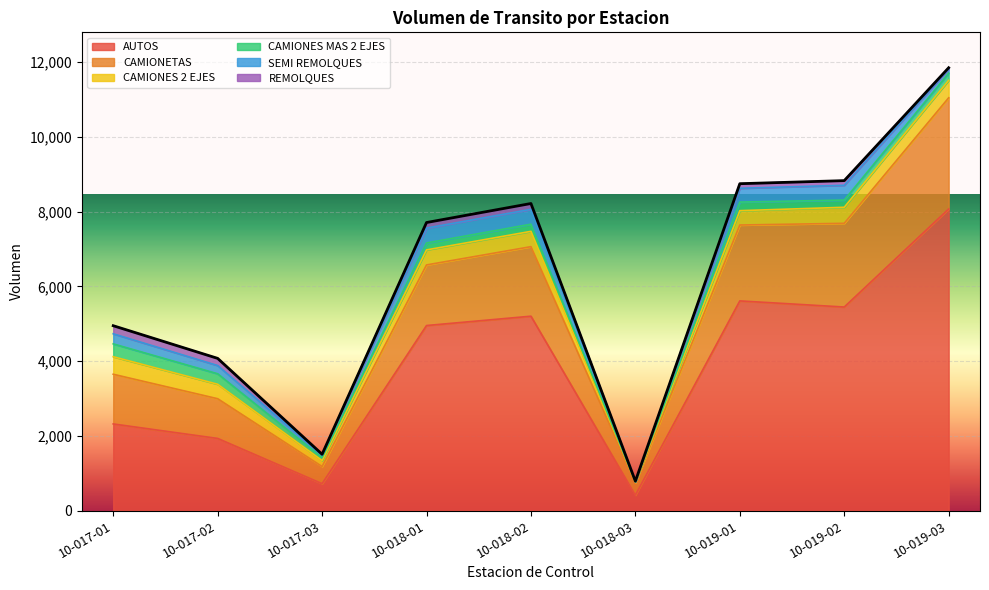

Reading left to right, extract all data points from this chart.

AUTOS: 10-017-01=2319	10-017-02=1931	10-017-03=720	10-018-01=4953	10-018-02=5203	10-018-03=413	10-019-01=5612	10-019-02=5448	10-019-03=8072
CAMIONETAS: 10-017-01=1330	10-017-02=1063	10-017-03=460	10-018-01=1622	10-018-02=1861	10-018-03=330	10-019-01=2031	10-019-02=2241	10-019-03=2976
CAMIONES 2 EJES: 10-017-01=469	10-017-02=387	10-017-03=159	10-018-01=402	10-018-02=410	10-018-03=23	10-019-01=384	10-019-02=429	10-019-03=467
CAMIONES MAS 2 EJES: 10-017-01=344	10-017-02=281	10-017-03=79	10-018-01=185	10-018-02=191	10-018-03=6	10-019-01=230	10-019-02=193	10-019-03=193
SEMI REMOLQUES: 10-017-01=270	10-017-02=220	10-017-03=63	10-018-01=398	10-018-02=398	10-018-03=0	10-019-01=369	10-019-02=396	10-019-03=103
REMOLQUES: 10-017-01=216	10-017-02=192	10-017-03=26	10-018-01=150	10-018-02=156	10-018-03=15	10-019-01=123	10-019-02=124	10-019-03=41